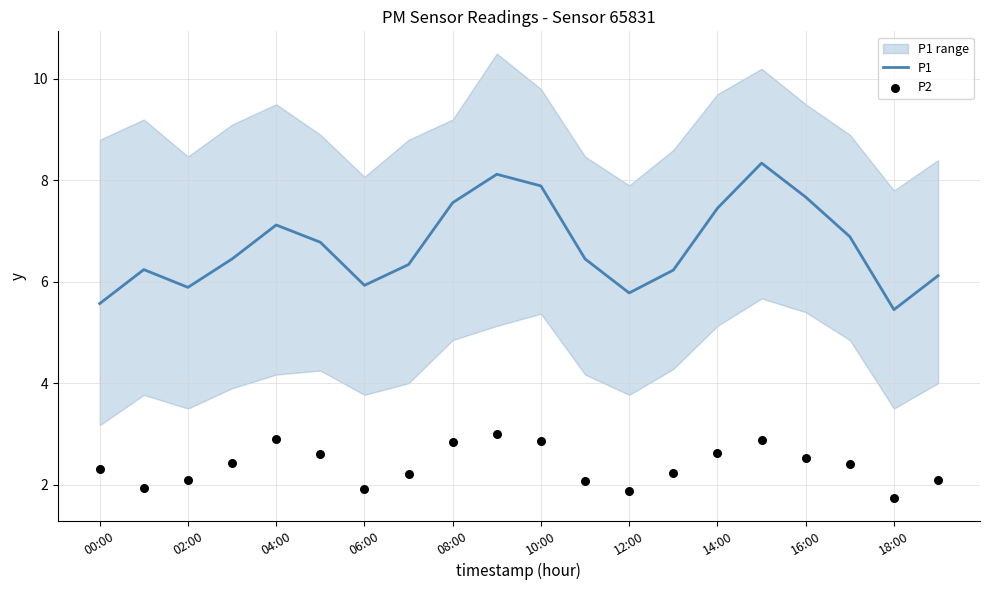

Which series has the largest Y range (max minus min)?

P1